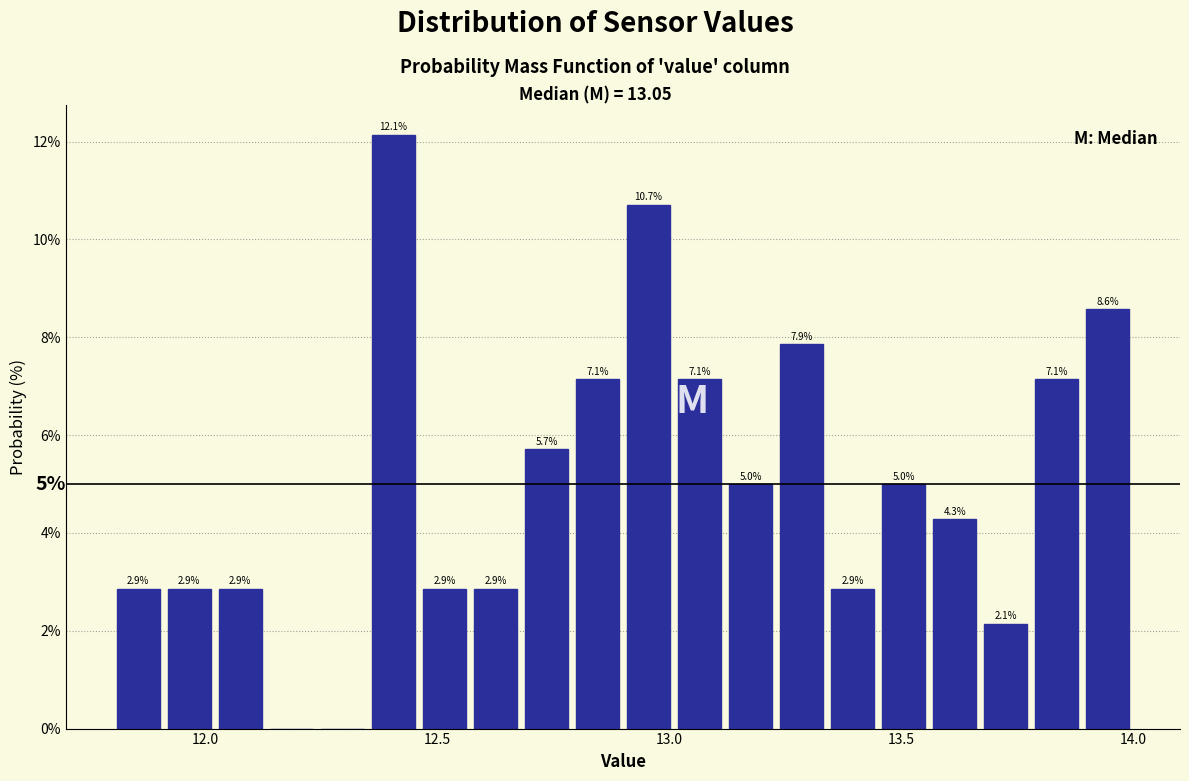

Around what value on the x-axis is the tallest bar? Give the approximate position of its centre, as read against the axis.

12.40